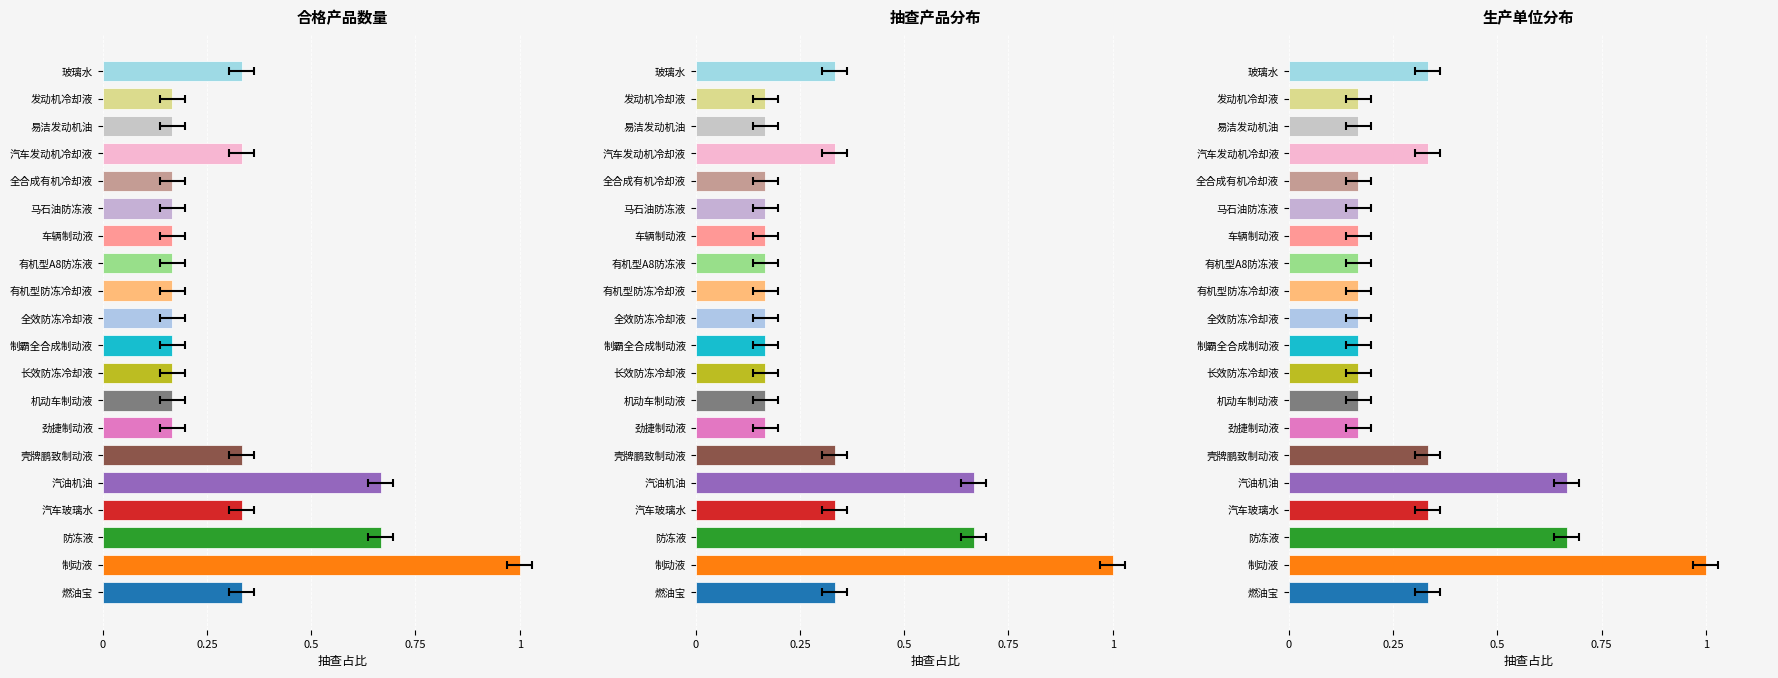

Does the chart contain any negative values?

No